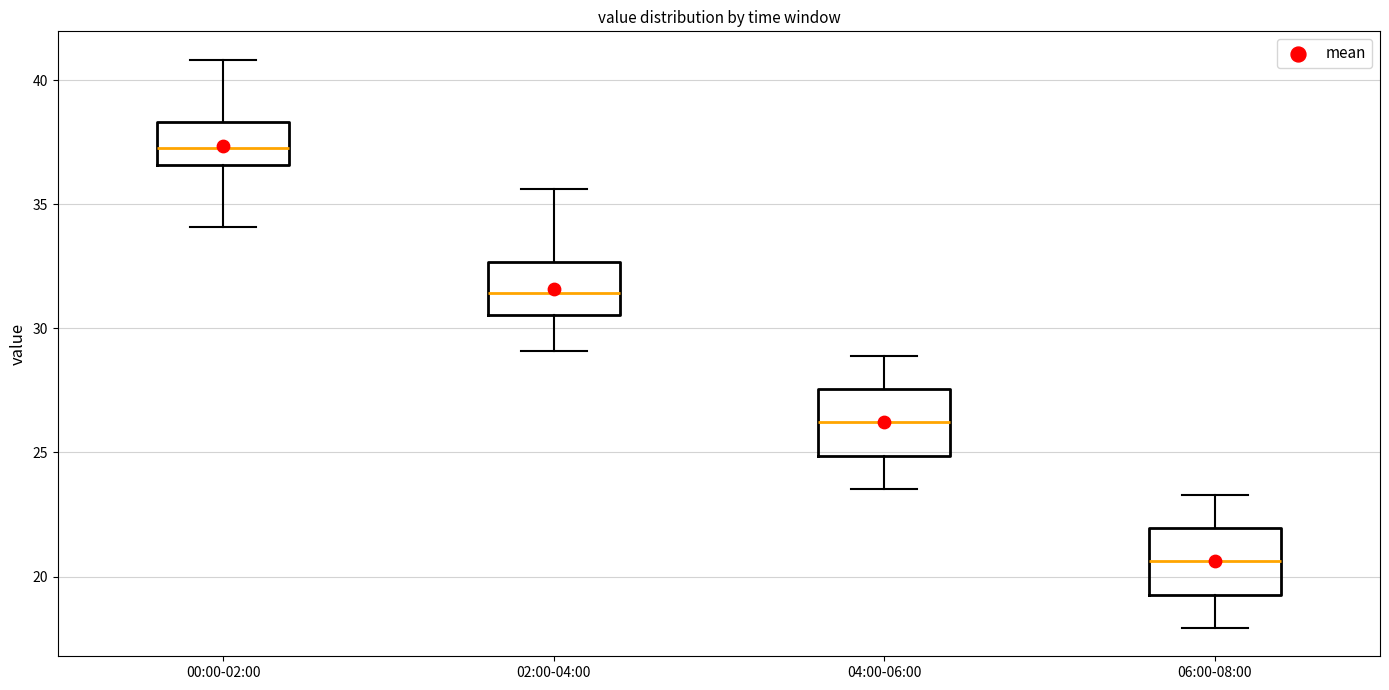

Where is the lower edge of the box for 06:00-08:00 on the y-axis? The values are not printed on the chart, so give them approximately, as read against the axis.

19.5